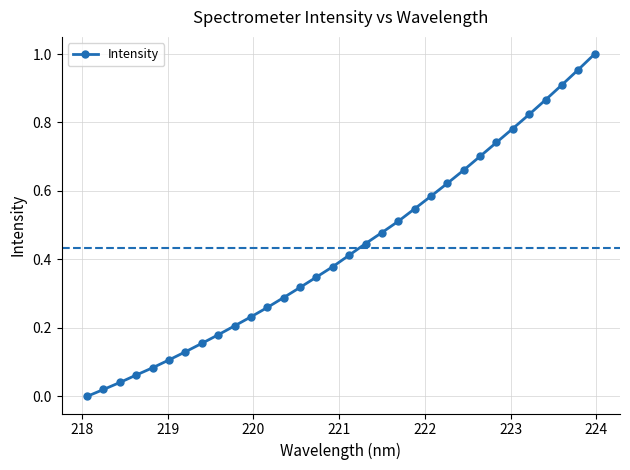

What is the sum of all values?

13.9